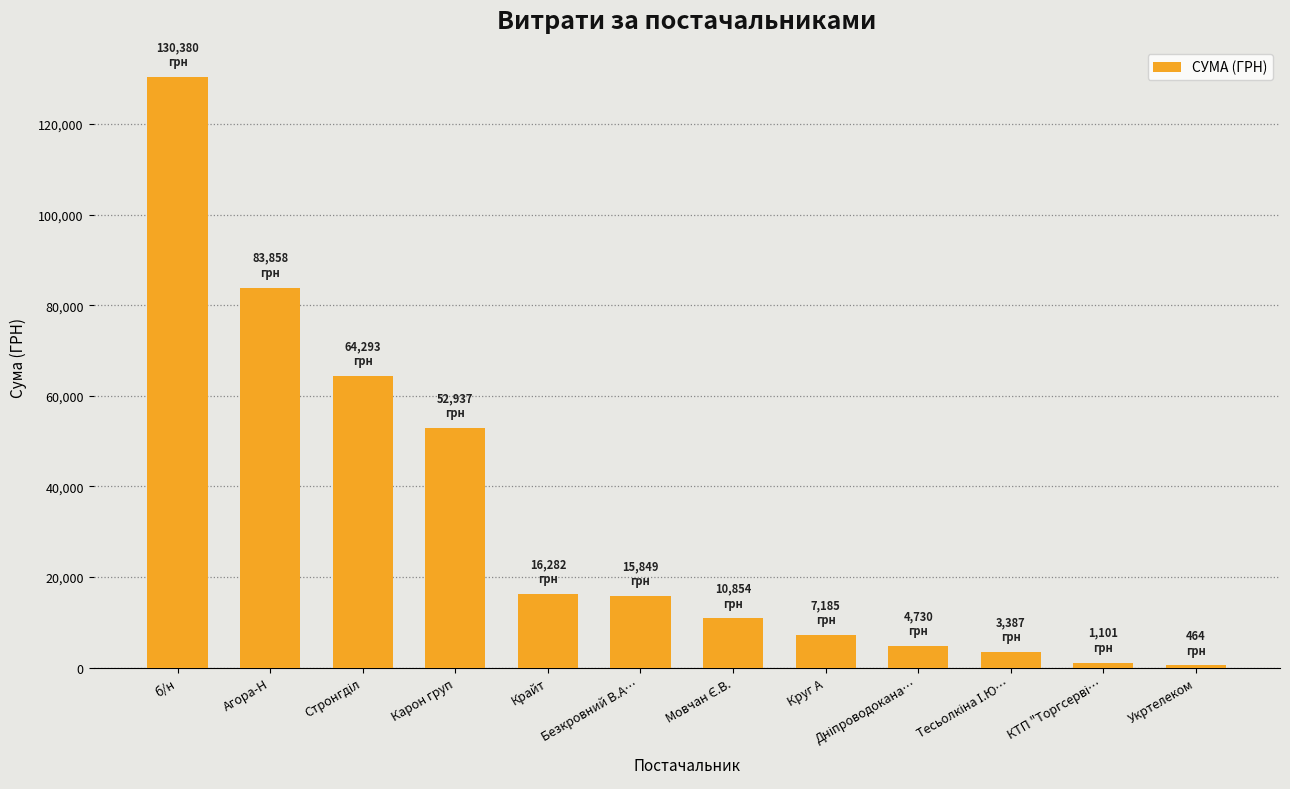

At which category does the chart reach its peak across all series?

б/н